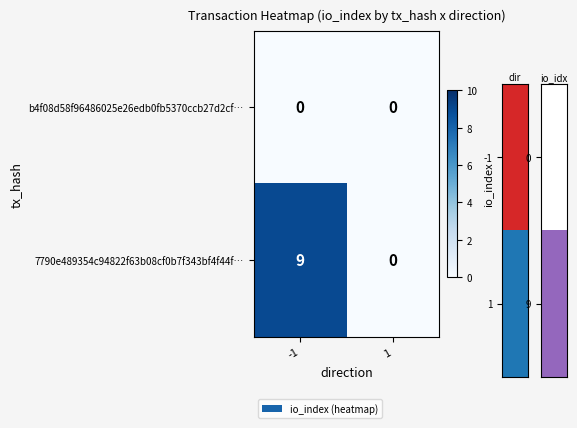

What is the total value across all series at -1?

9